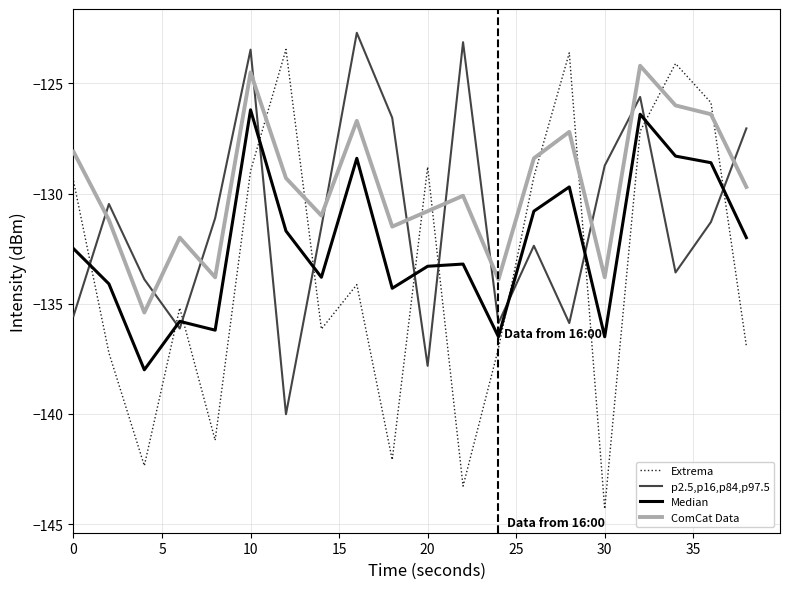

How many intersections are there between Extrema and p2.5,p16,p84,p97.5?

11